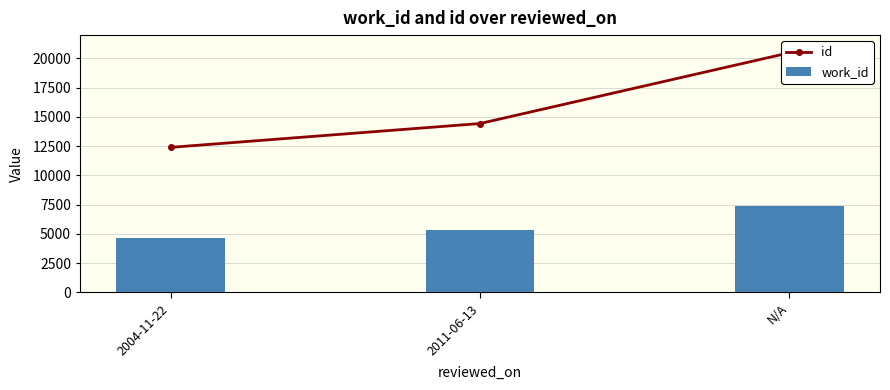

What is the lowest value of the work_id series?

4685